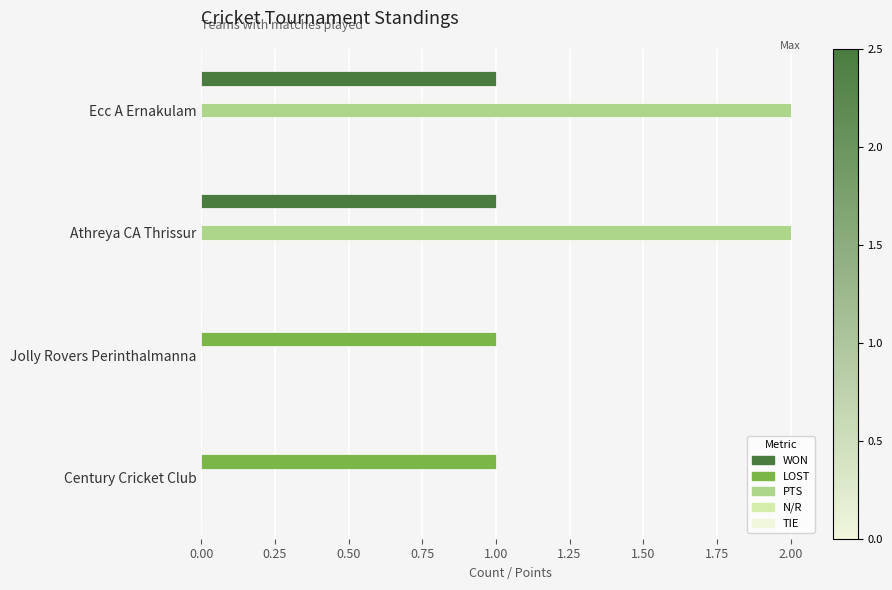

What is the total value across all series at Ecc A Ernakulam?

3